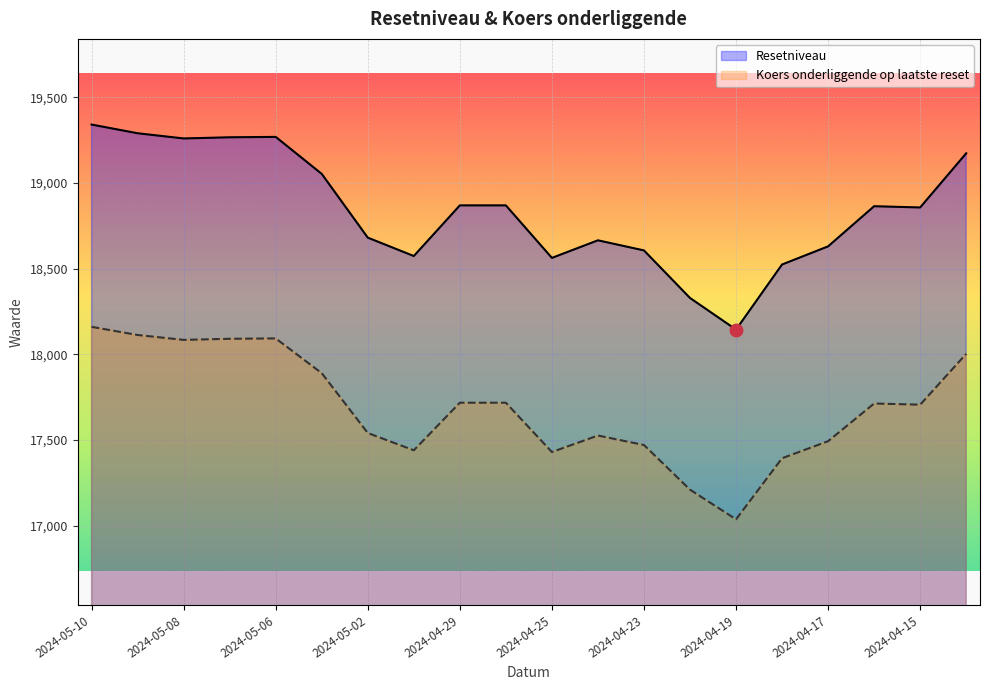

List the series in order of their peak value, lowest first.

Koers onderliggende op laatste reset, Resetniveau